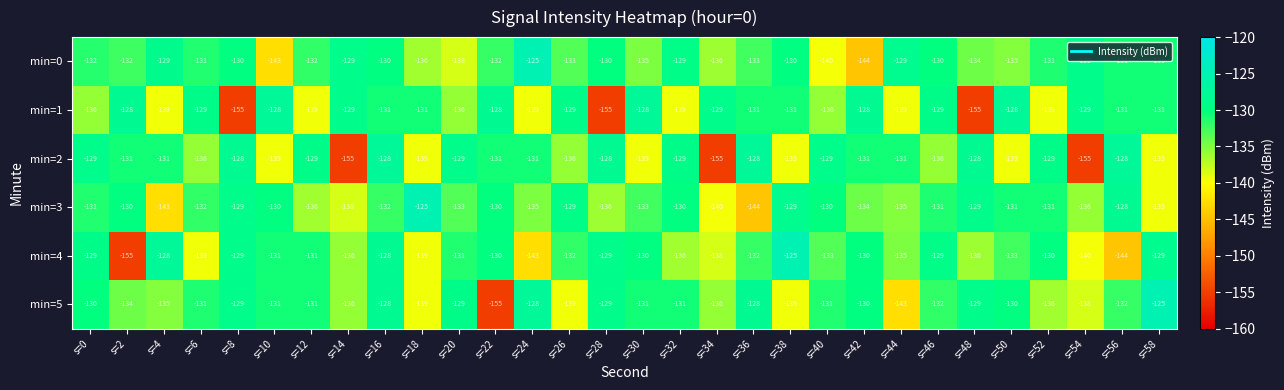

At which label is min=3 closest to -134?

s=42